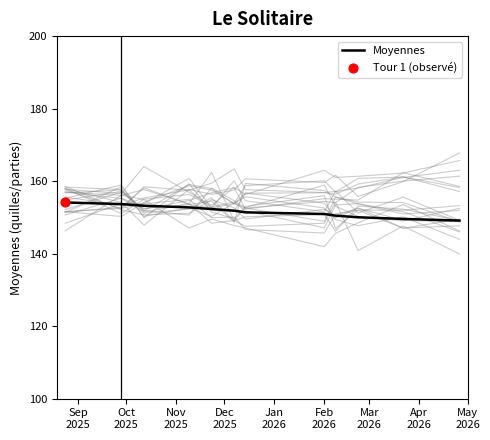

What is the lowest value of the Moyennes series?

149.1